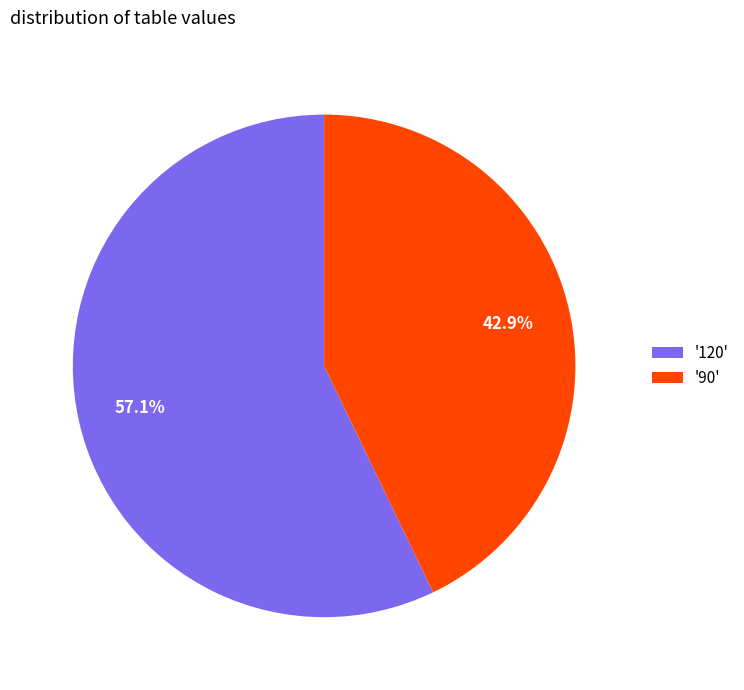

Which has a higher value, '120' or '90'?

'120'